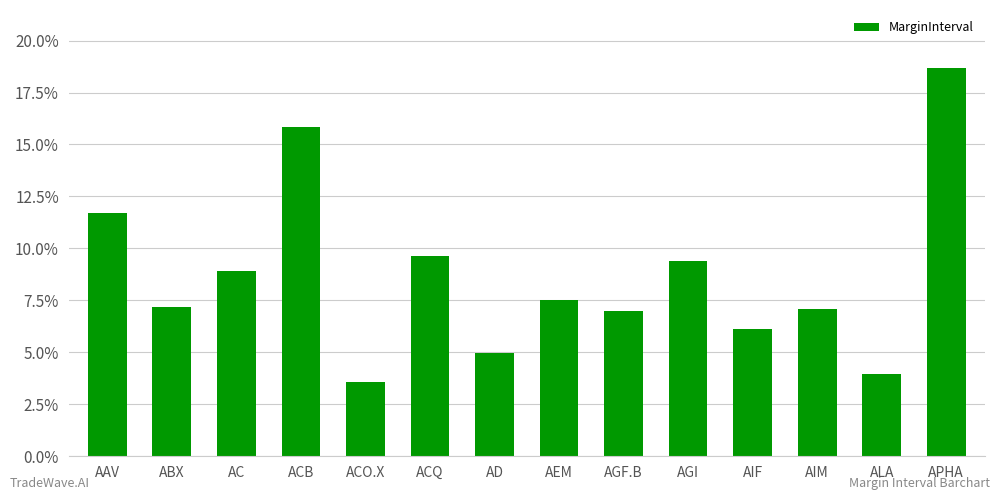

What is the difference between the second highest and minimum values?

12.2